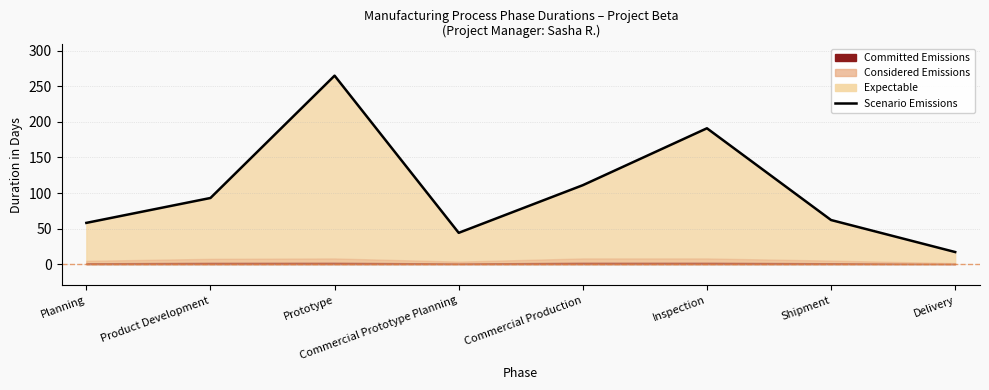

What is the approximate value at Planning, to the nearest 10?

60